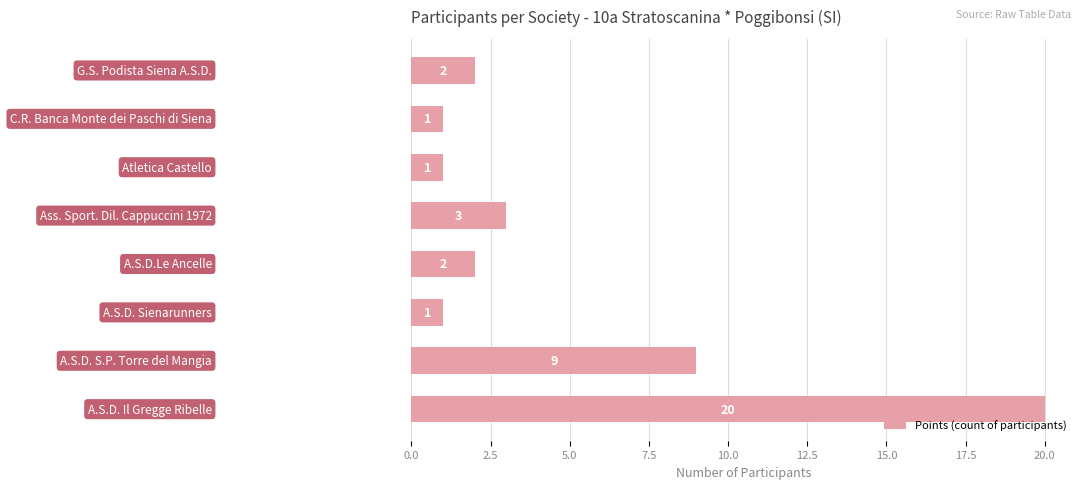

What is the maximum value shown in the chart?

20